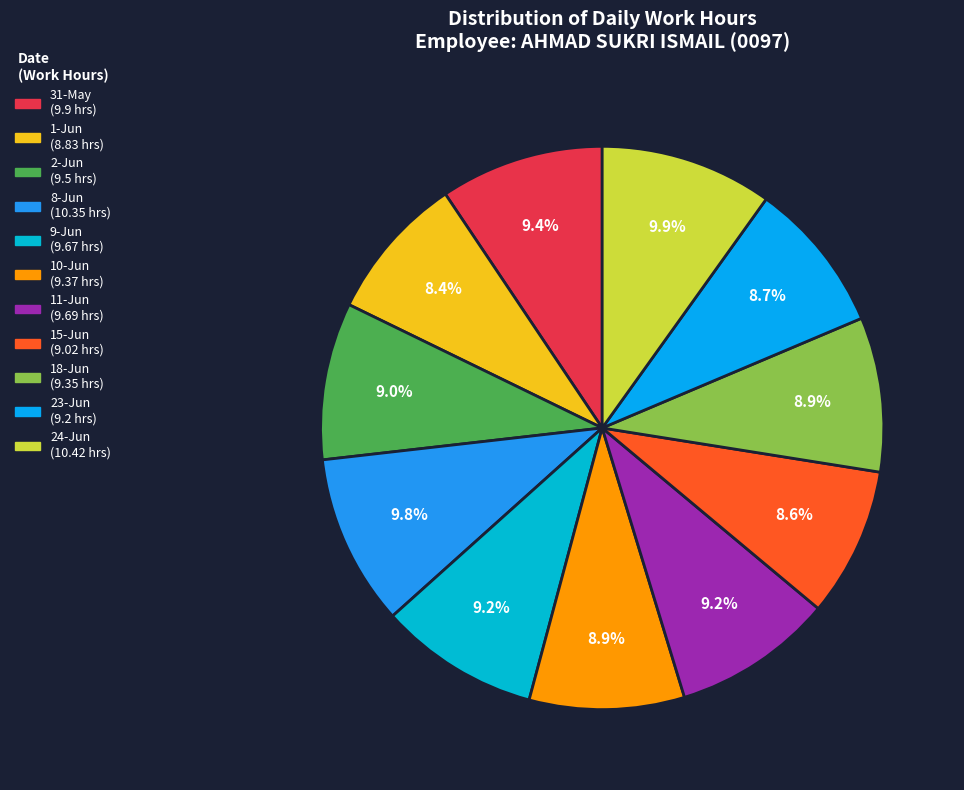

Which has a higher value, 18-Jun or 1-Jun?

18-Jun